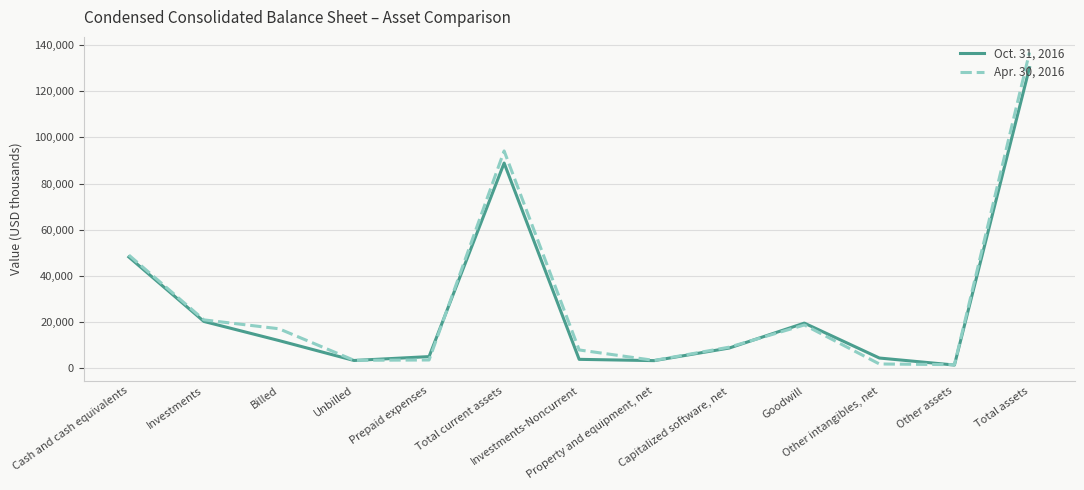

What are all the series names shown in the legend?

Oct. 31, 2016, Apr. 30, 2016